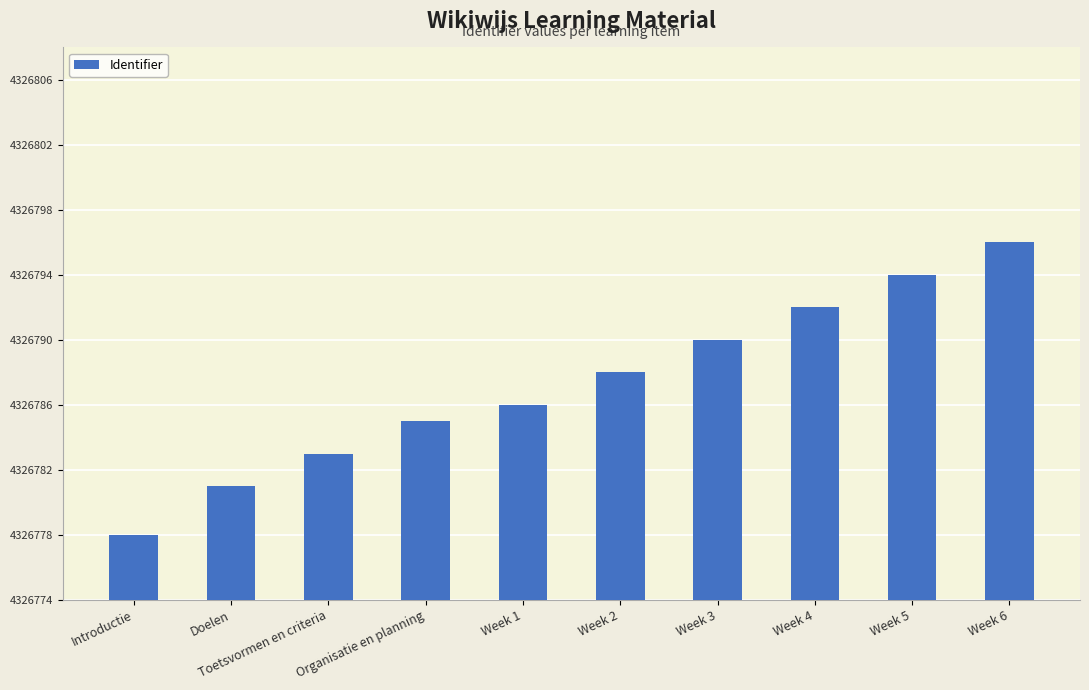

Is it true that the value at Week 6 is 2005166?

False